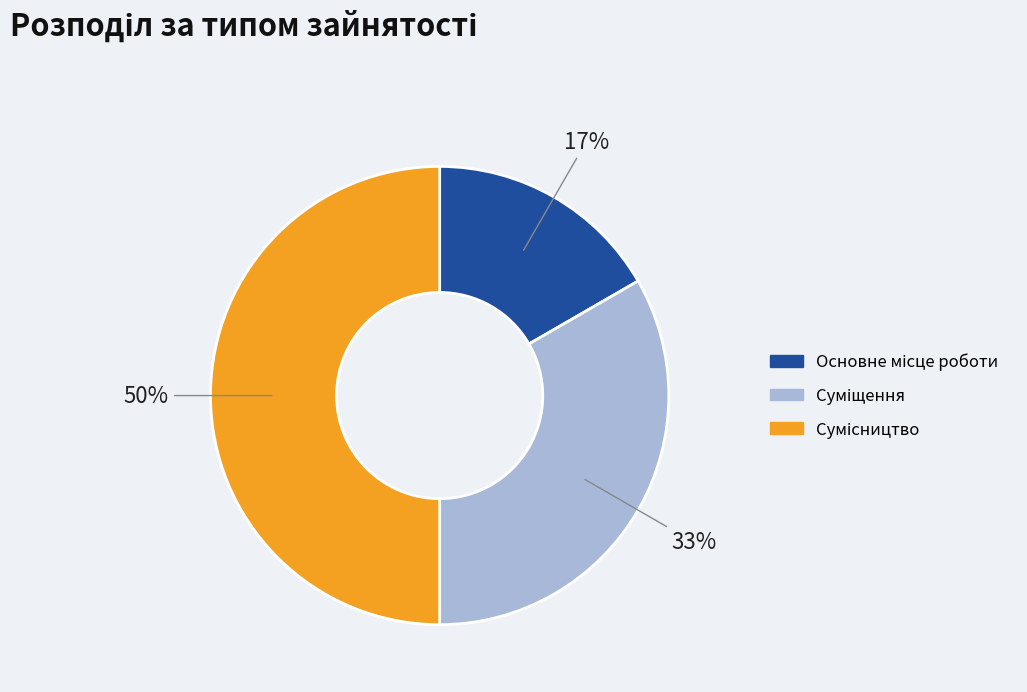

How many segments does this pie chart have?

3